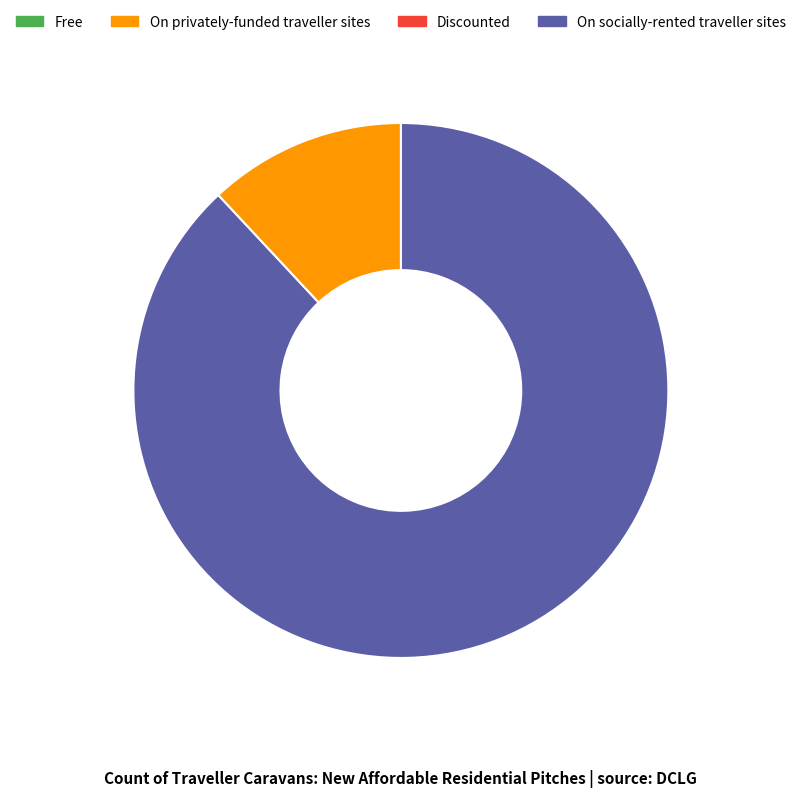

Is there a majority slice in this chart?

Yes